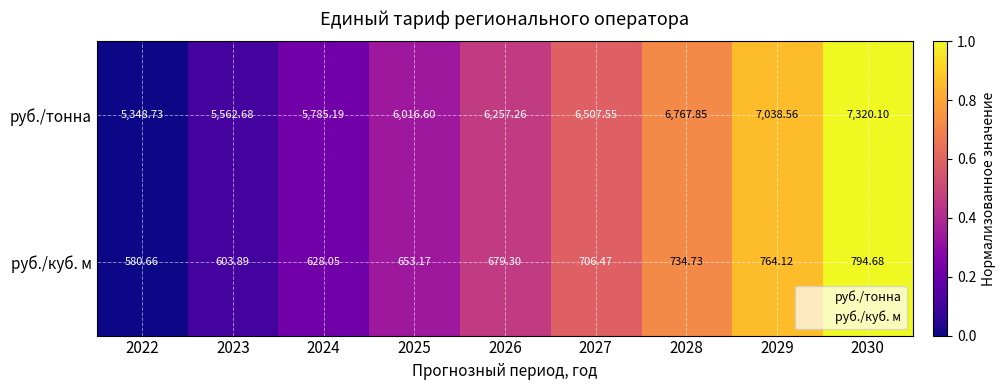

Rank the series by their average value, from lowest to highest.

руб./куб. м, руб./тонна